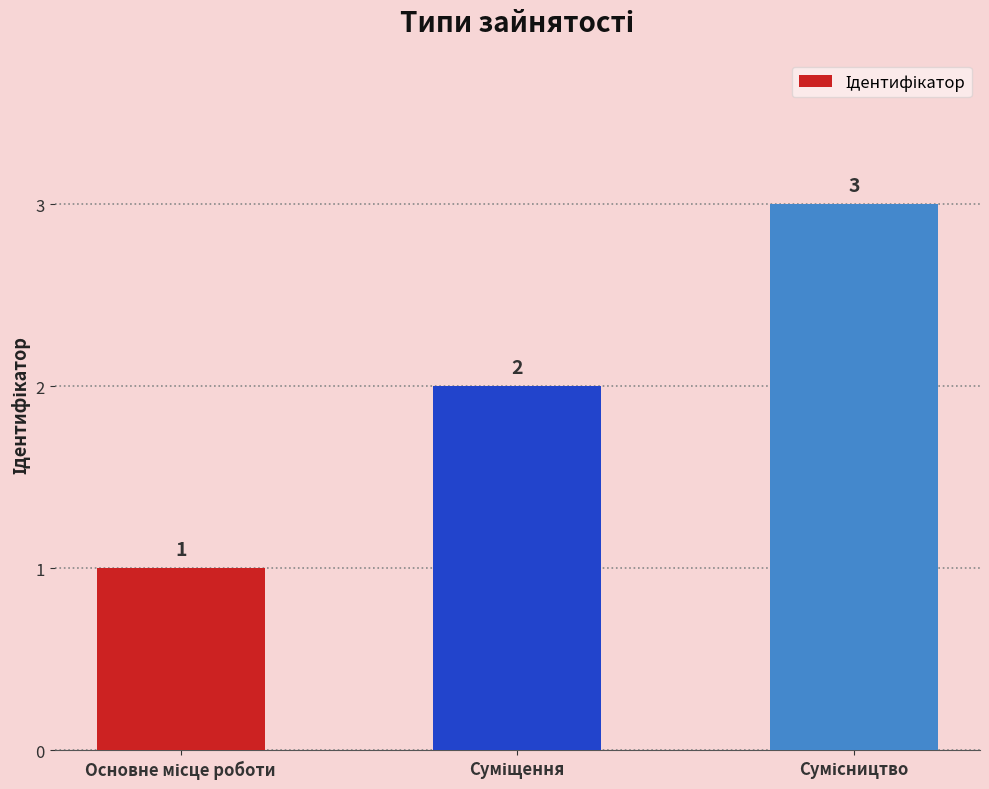

Are the bars grouped side by side (vs. stacked)?

No